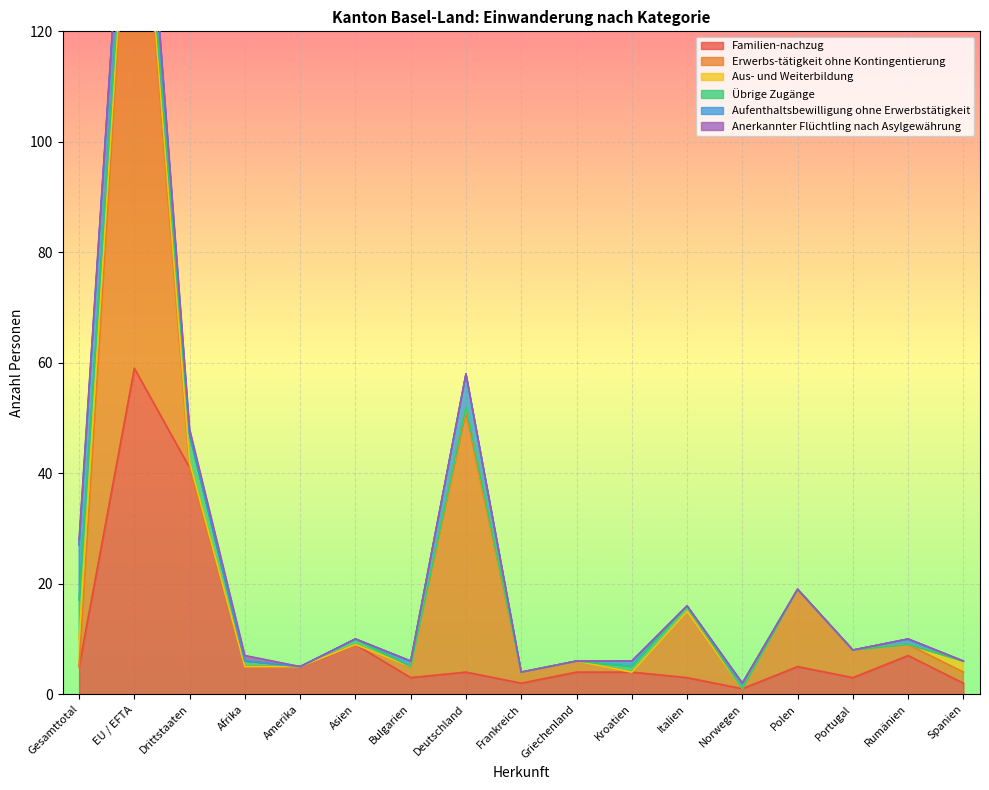

What position from the right is Drittstaaten?

15